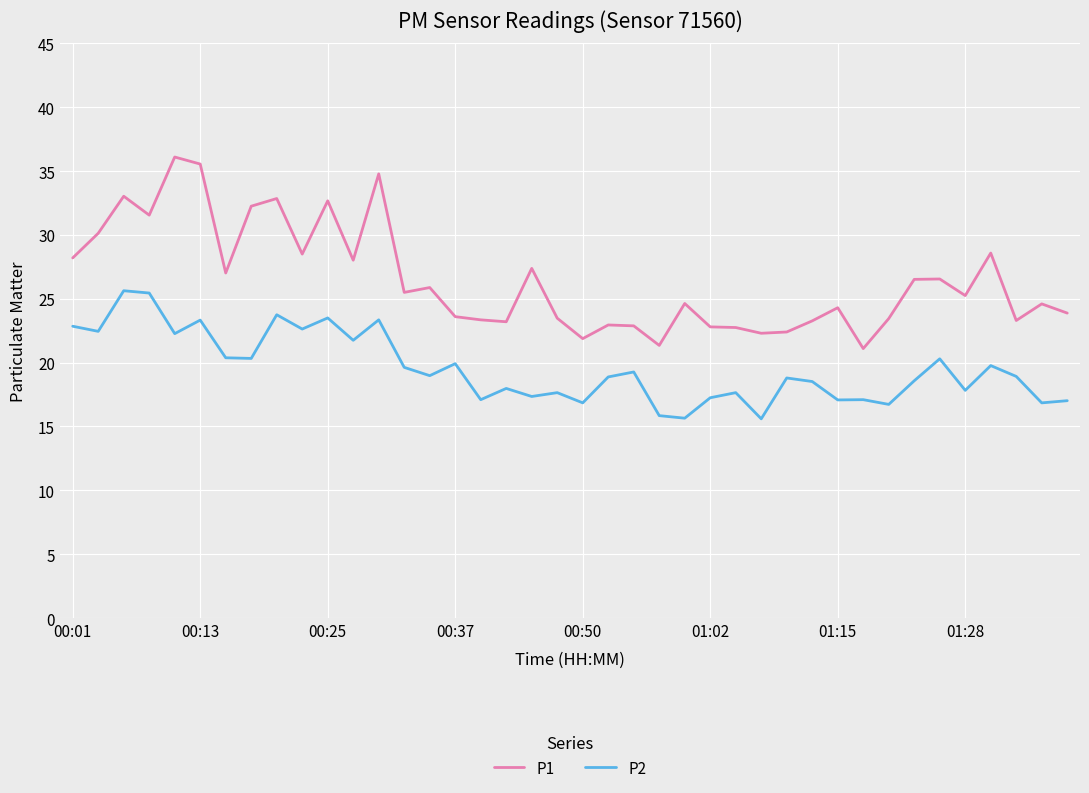

Which series has the largest total across all categories?

P1